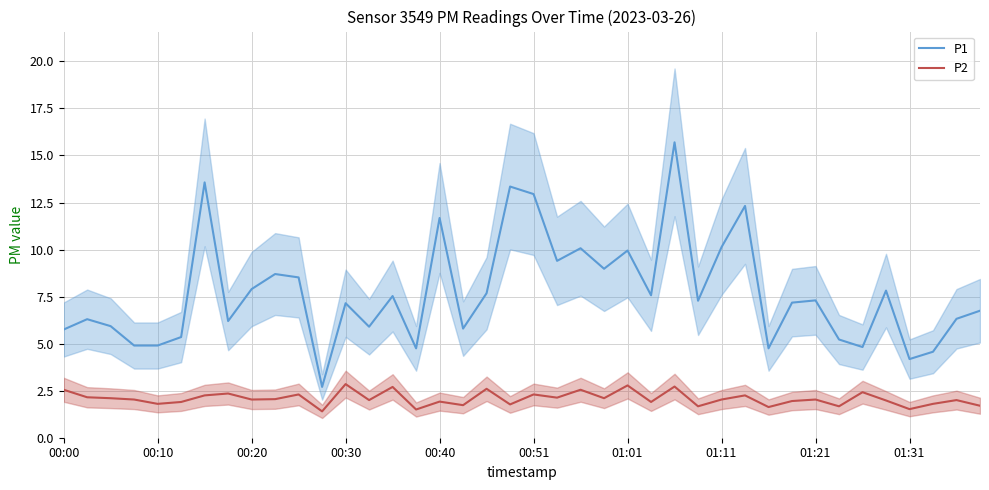

The P2 series shows 2.5 at 00:00. True or false?

True